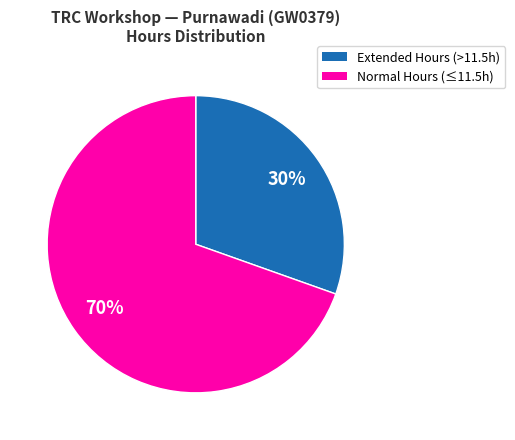

Is there any slice that represents more than half of the pie?

Yes